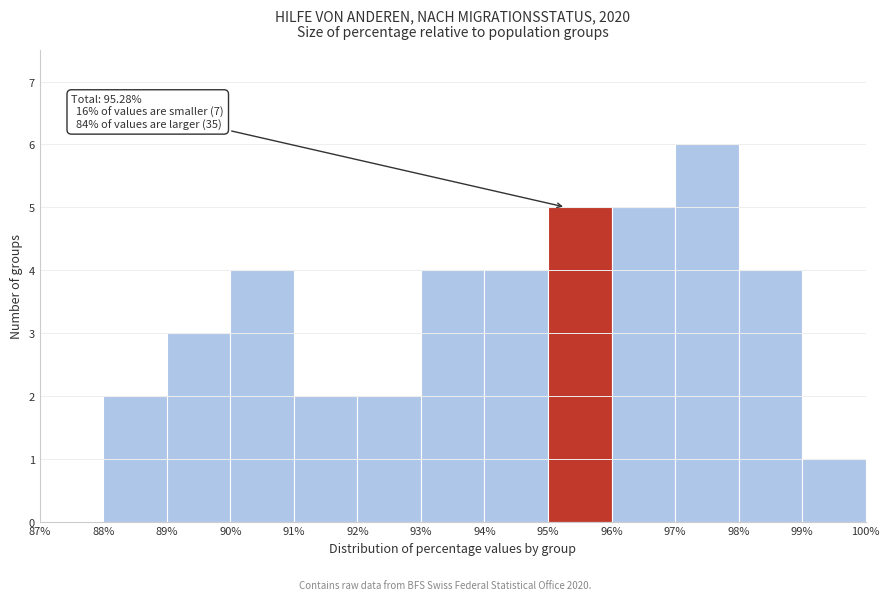

Which range on the x-axis has the tallest bar?

97% to 98%